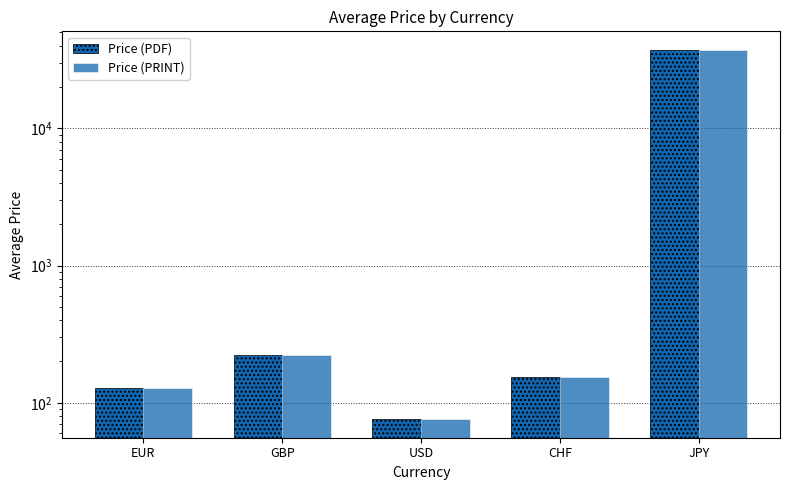

At how many categories does at least one series exceed 23016?

1